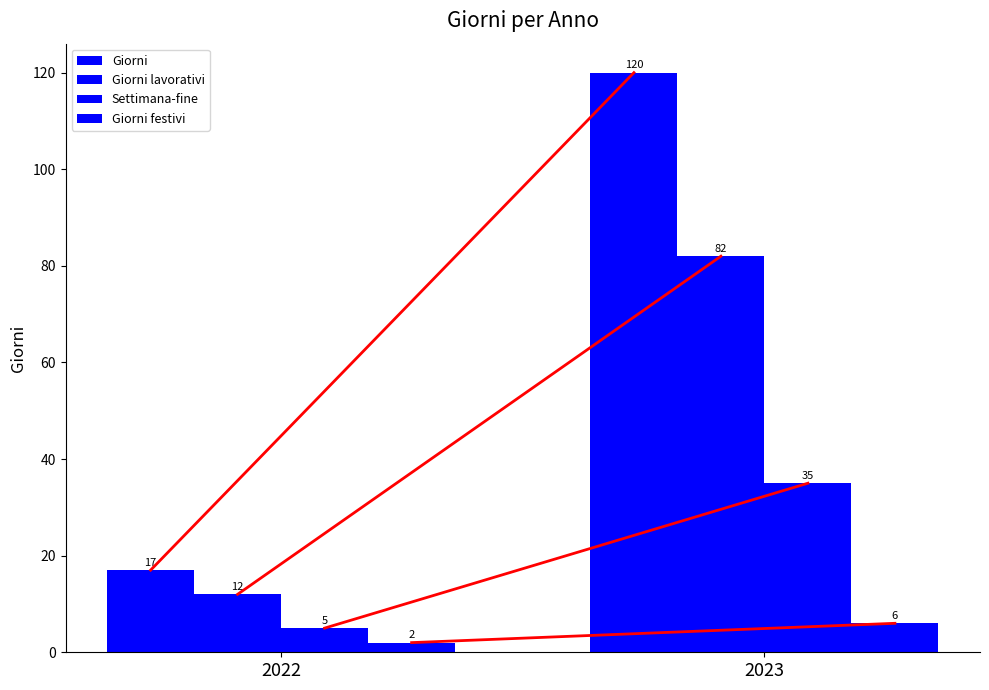

Count the number of data series in this chart.

4